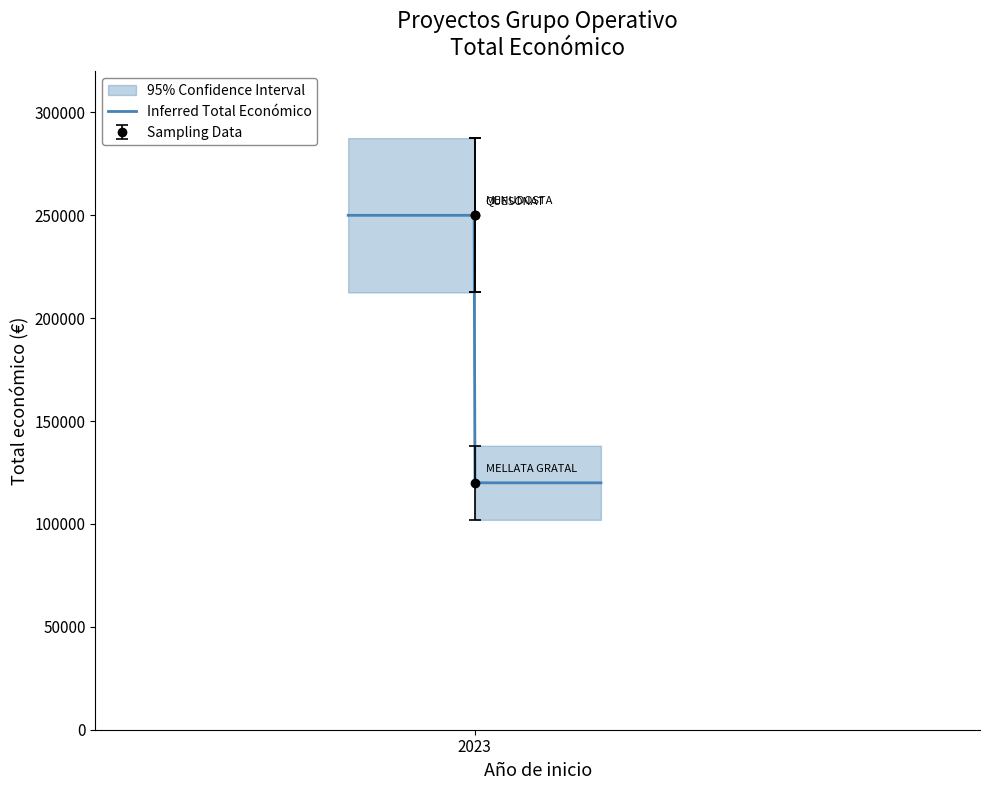

Count the values in the range 120000 to 250000.

3